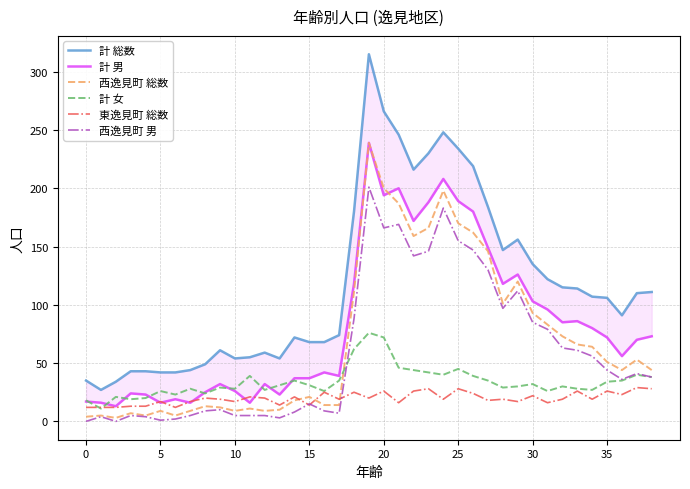

What is the maximum value for 西逸見町 男?

201